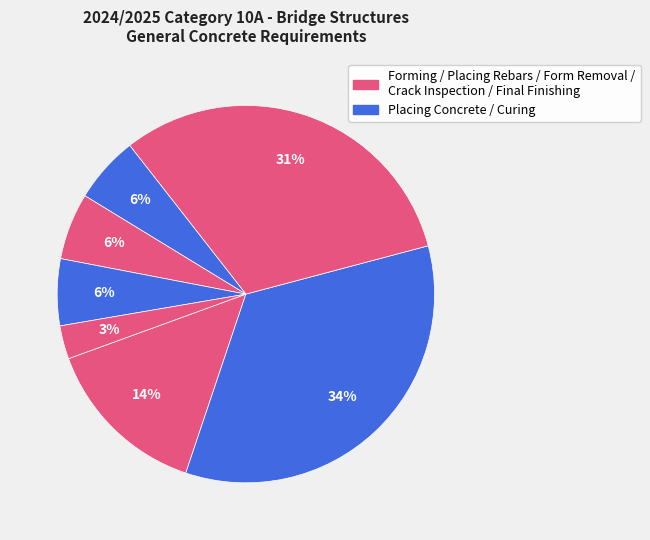

To the nearest percent, what is the difference between the largest and smallest slice percentages?

31%